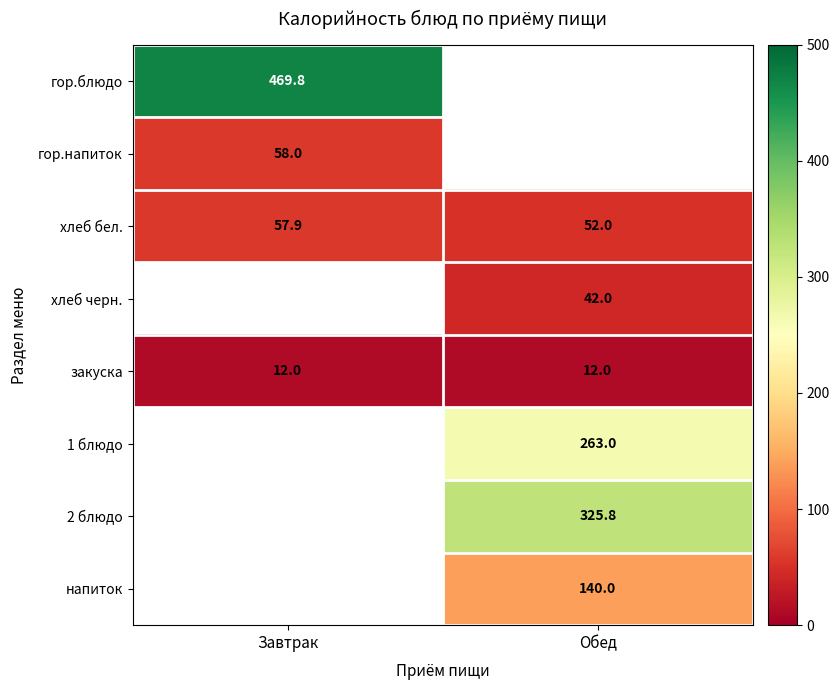

At how many categories does at least one series exceed 157?

2